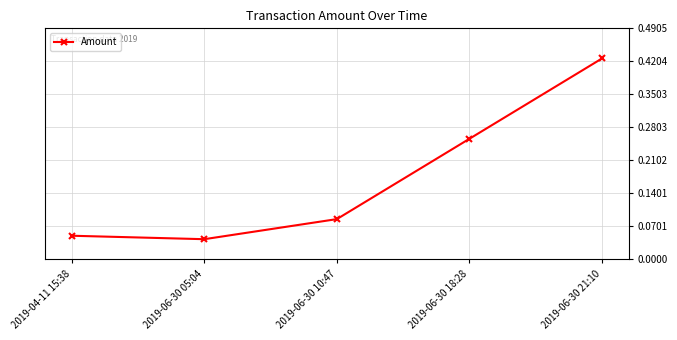

Count the number of categories in the chart.

5